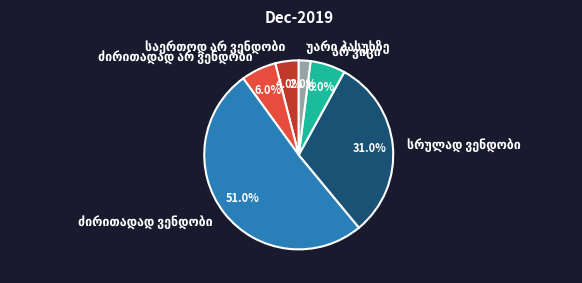

Is there a majority slice in this chart?

Yes